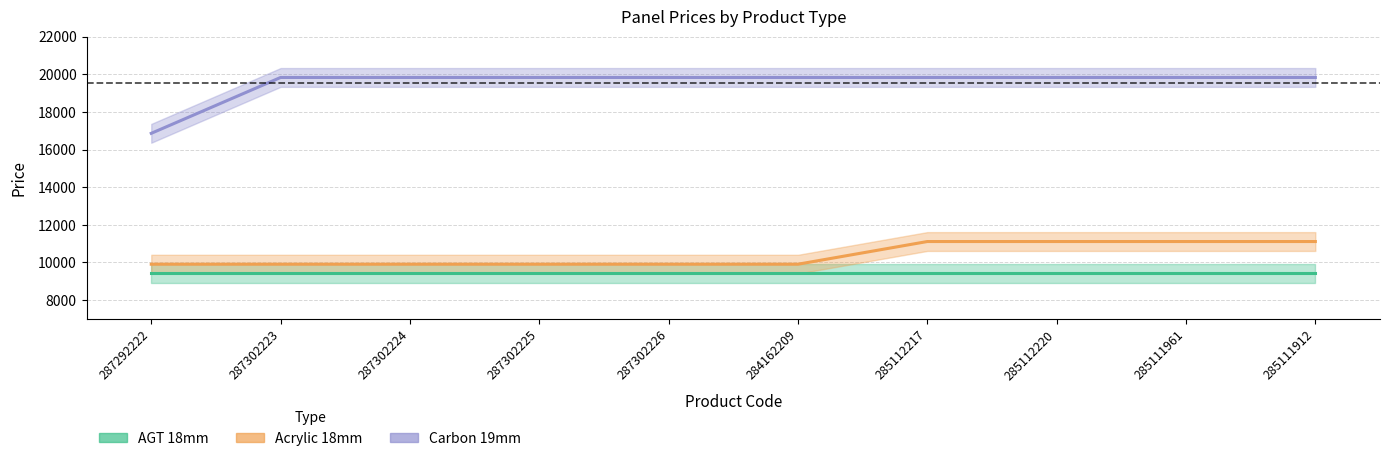

At which category is the sum across all series the highest?

285112217